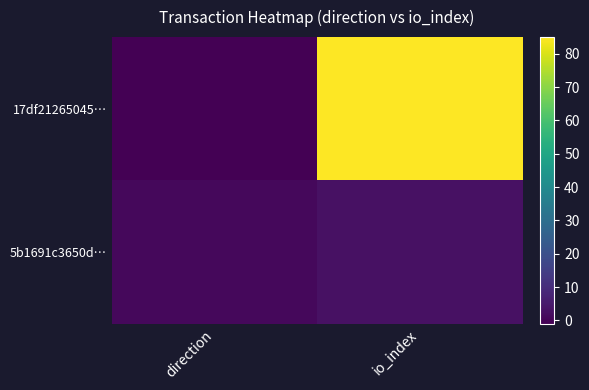

Reading left to right, transcribe all the data shown in this chart.

17df21265045…: direction=-1	io_index=85
5b1691c3650d…: direction=1	io_index=3